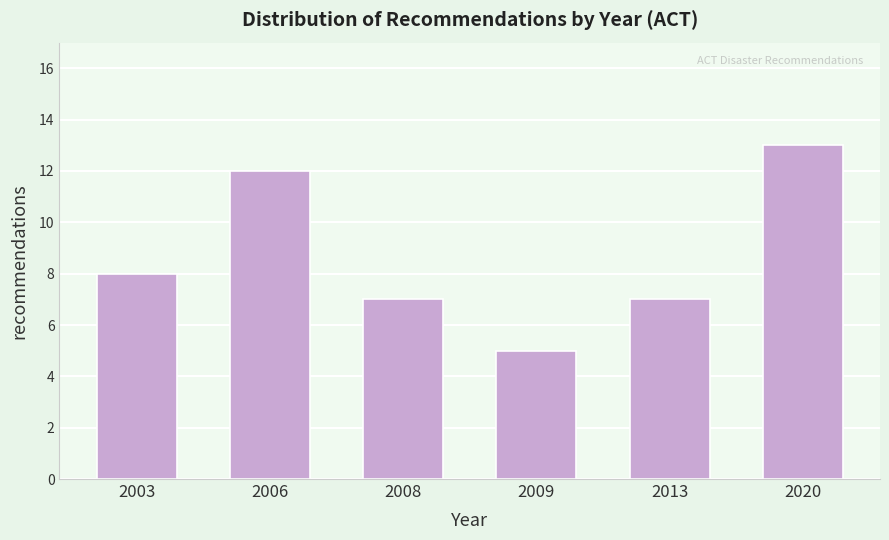

Reading left to right, extract all data points from this chart.

2003=8	2006=12	2008=7	2009=5	2013=7	2020=13